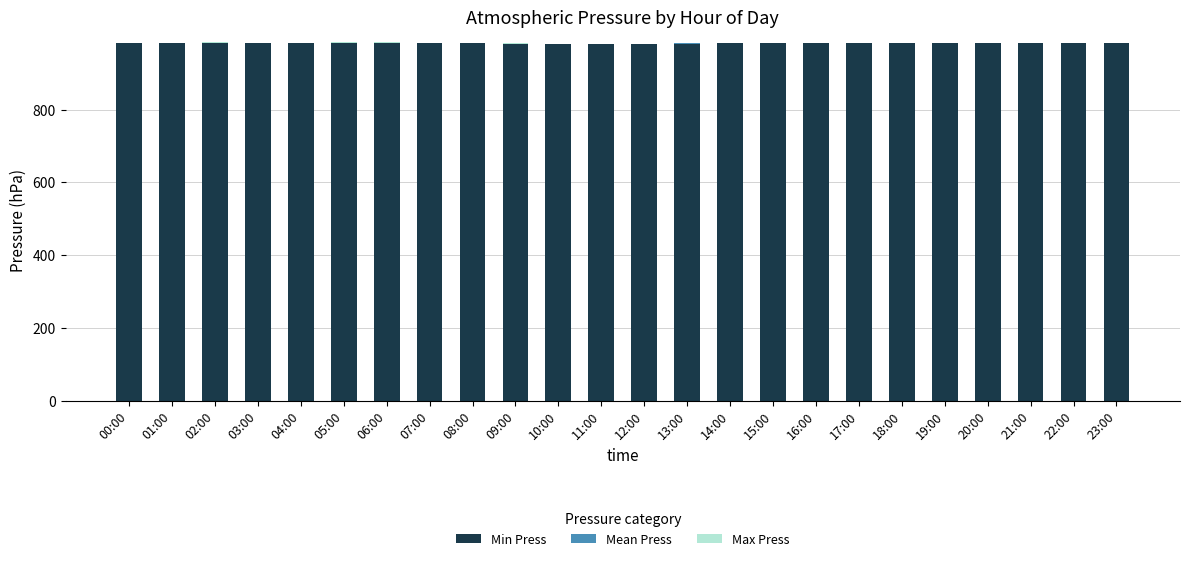

The value of Min Press at 18:00 is 581. True or false?

False